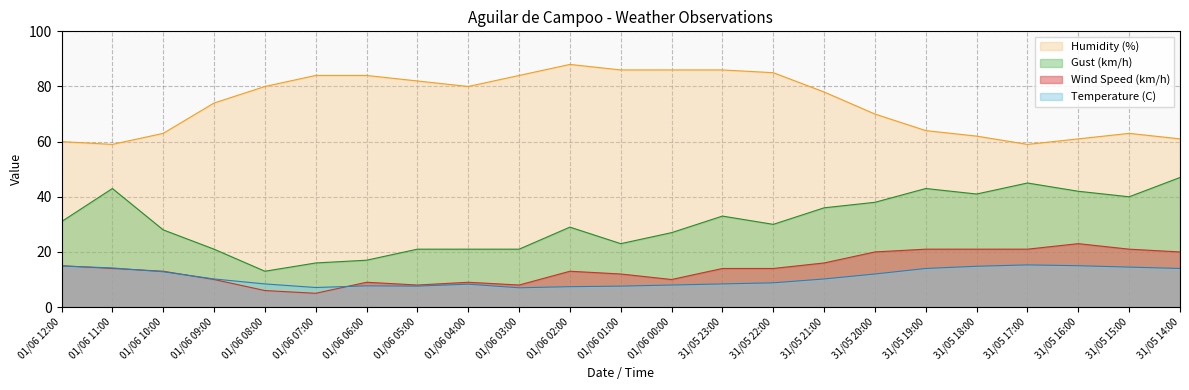

Reading left to right, what are all the values shown in this chart?

Temperature (C): 01/06 12:00=14.9	01/06 11:00=14.2	01/06 10:00=12.8	01/06 09:00=10.2	01/06 08:00=8.4	01/06 07:00=7.1	01/06 06:00=7.7	01/06 05:00=7.6	01/06 04:00=8.3	01/06 03:00=7.0	01/06 02:00=7.4	01/06 01:00=7.6	01/06 00:00=8.0	31/05 23:00=8.4	31/05 22:00=8.8	31/05 21:00=10.2	31/05 20:00=12.0	31/05 19:00=14.0	31/05 18:00=14.8	31/05 17:00=15.3	31/05 16:00=15.0	31/05 15:00=14.5	31/05 14:00=14.0
Wind Speed (km/h): 01/06 12:00=15.0	01/06 11:00=14.0	01/06 10:00=13.0	01/06 09:00=10.0	01/06 08:00=6.0	01/06 07:00=5.0	01/06 06:00=9.0	01/06 05:00=8.0	01/06 04:00=9.0	01/06 03:00=8.0	01/06 02:00=13.0	01/06 01:00=12.0	01/06 00:00=10.0	31/05 23:00=14.0	31/05 22:00=14.0	31/05 21:00=16.0	31/05 20:00=20.0	31/05 19:00=21.0	31/05 18:00=21.0	31/05 17:00=21.0	31/05 16:00=23.0	31/05 15:00=21.0	31/05 14:00=20.0
Gust (km/h): 01/06 12:00=31.0	01/06 11:00=43.0	01/06 10:00=28.0	01/06 09:00=21.0	01/06 08:00=13.0	01/06 07:00=16.0	01/06 06:00=17.0	01/06 05:00=21.0	01/06 04:00=21.0	01/06 03:00=21.0	01/06 02:00=29.0	01/06 01:00=23.0	01/06 00:00=27.0	31/05 23:00=33.0	31/05 22:00=30.0	31/05 21:00=36.0	31/05 20:00=38.0	31/05 19:00=43.0	31/05 18:00=41.0	31/05 17:00=45.0	31/05 16:00=42.0	31/05 15:00=40.0	31/05 14:00=47.0
Humidity (%): 01/06 12:00=60.0	01/06 11:00=59.0	01/06 10:00=63.0	01/06 09:00=74.0	01/06 08:00=80.0	01/06 07:00=84.0	01/06 06:00=84.0	01/06 05:00=82.0	01/06 04:00=80.0	01/06 03:00=84.0	01/06 02:00=88.0	01/06 01:00=86.0	01/06 00:00=86.0	31/05 23:00=86.0	31/05 22:00=85.0	31/05 21:00=78.0	31/05 20:00=70.0	31/05 19:00=64.0	31/05 18:00=62.0	31/05 17:00=59.0	31/05 16:00=61.0	31/05 15:00=63.0	31/05 14:00=61.0